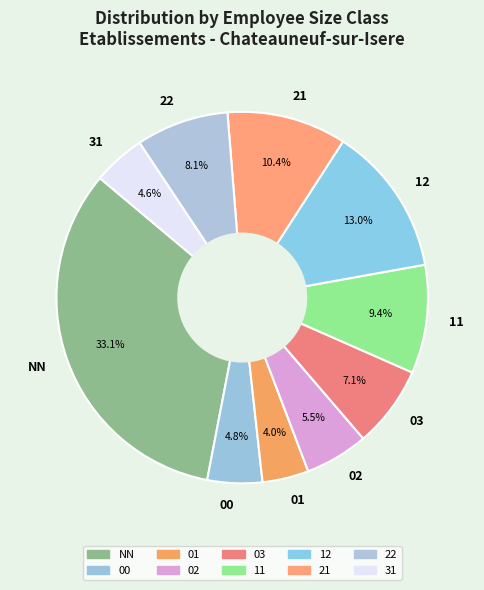

What percentage is the 11 slice, to the nearest percent?

9%